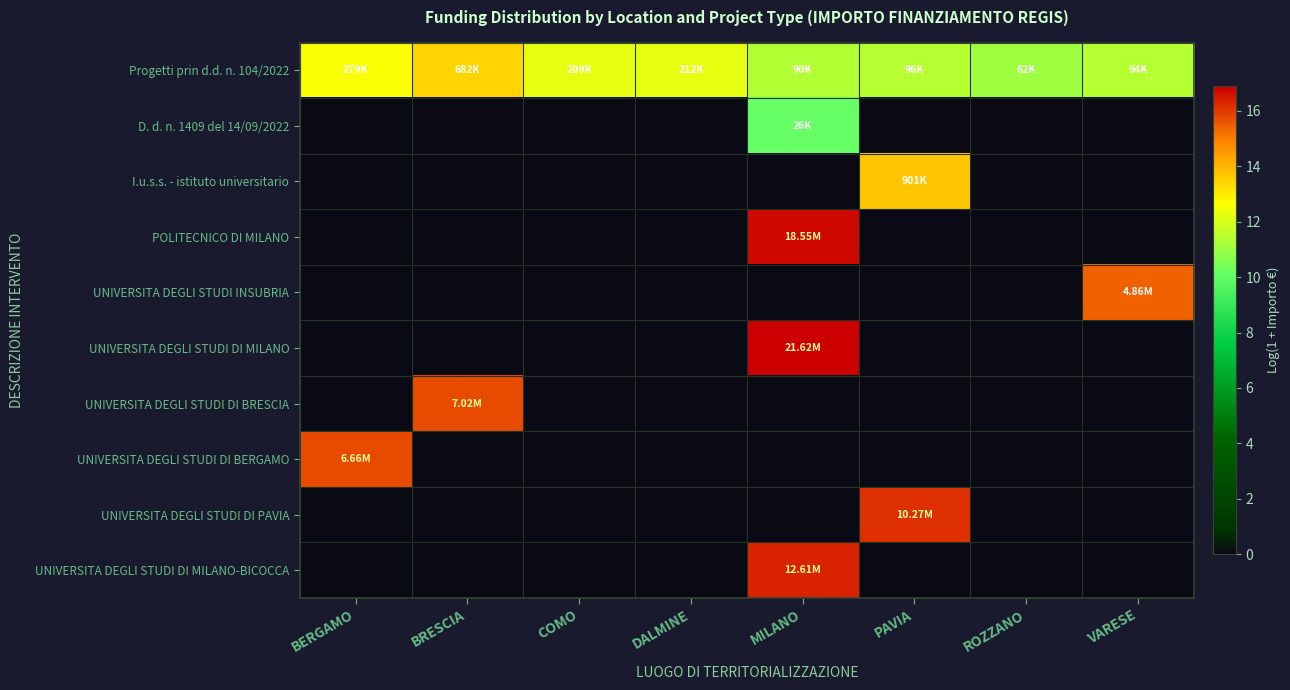

Count the number of data series in this chart.

10